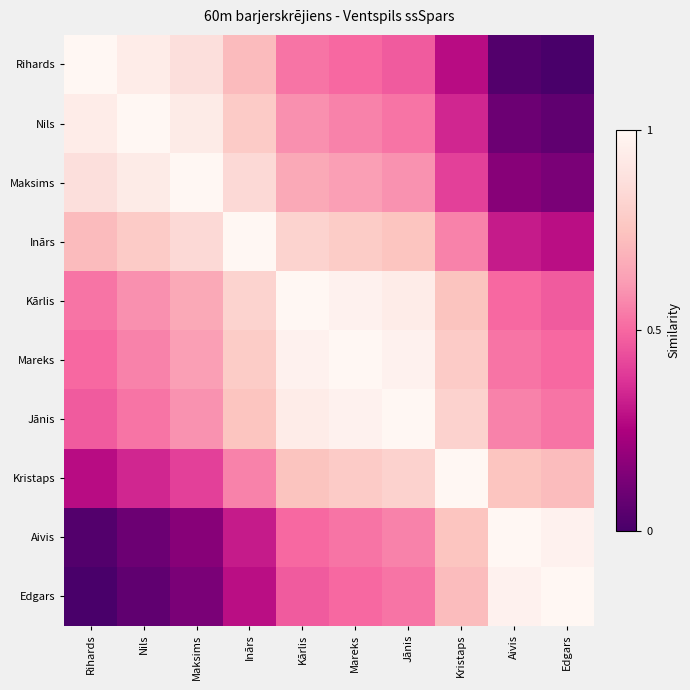

At how many categories does at least one series exceed 0?

10